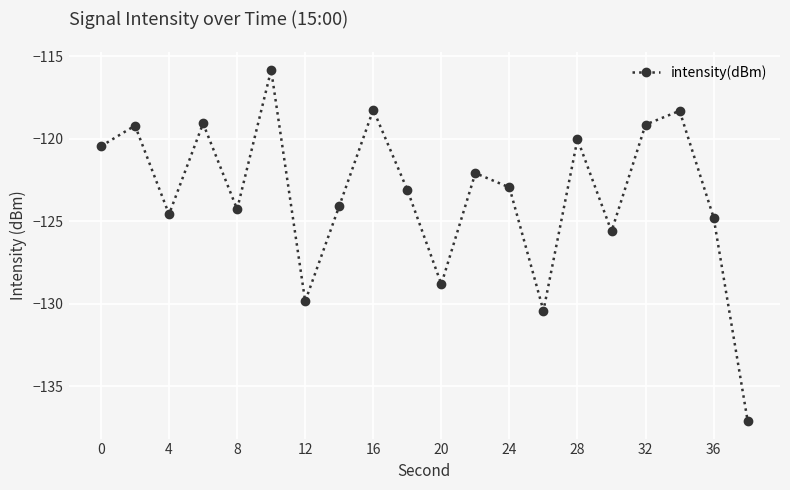

True or false: the data has more than 1 interior local peaks.

True